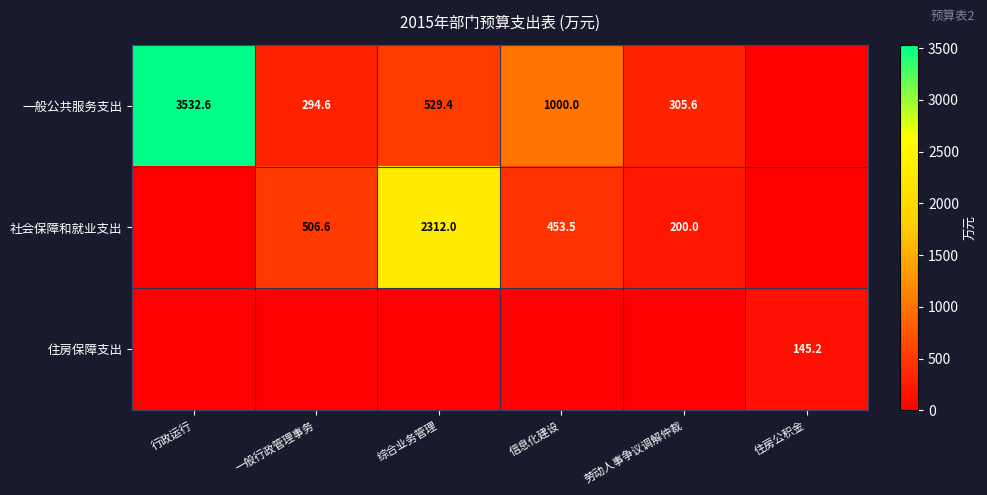

How many series are shown in this chart?

3